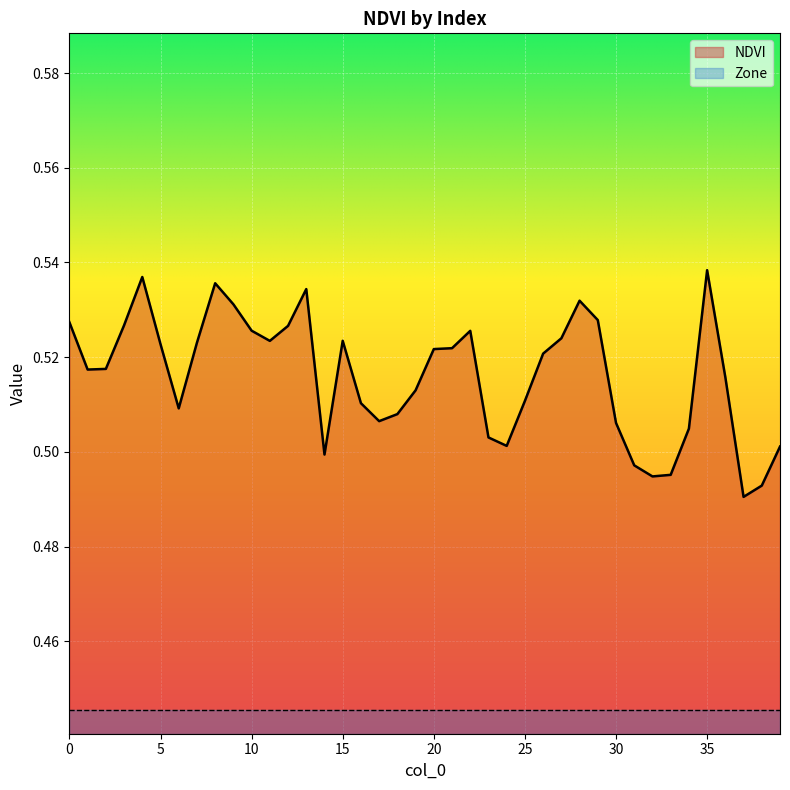

At which category does the data reach its first local peak?

4